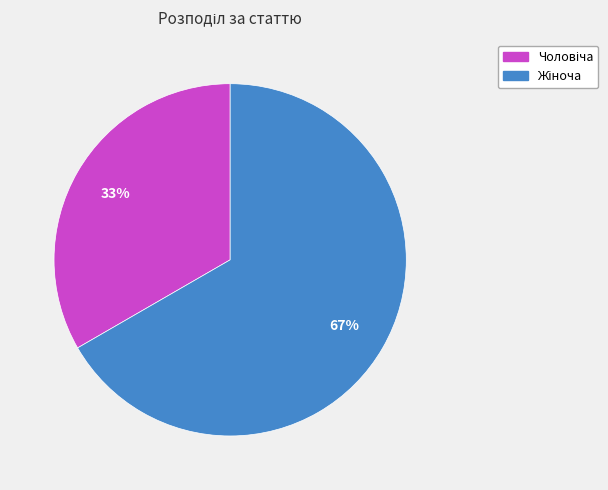

How many segments does this pie chart have?

2